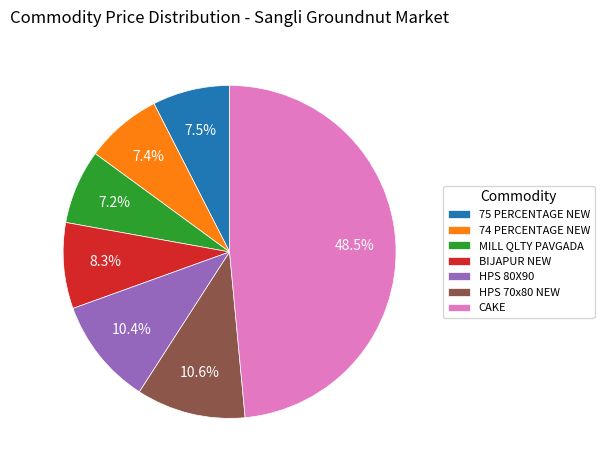

To the nearest percent, what is the difference between the largest and smallest slice percentages?

41%